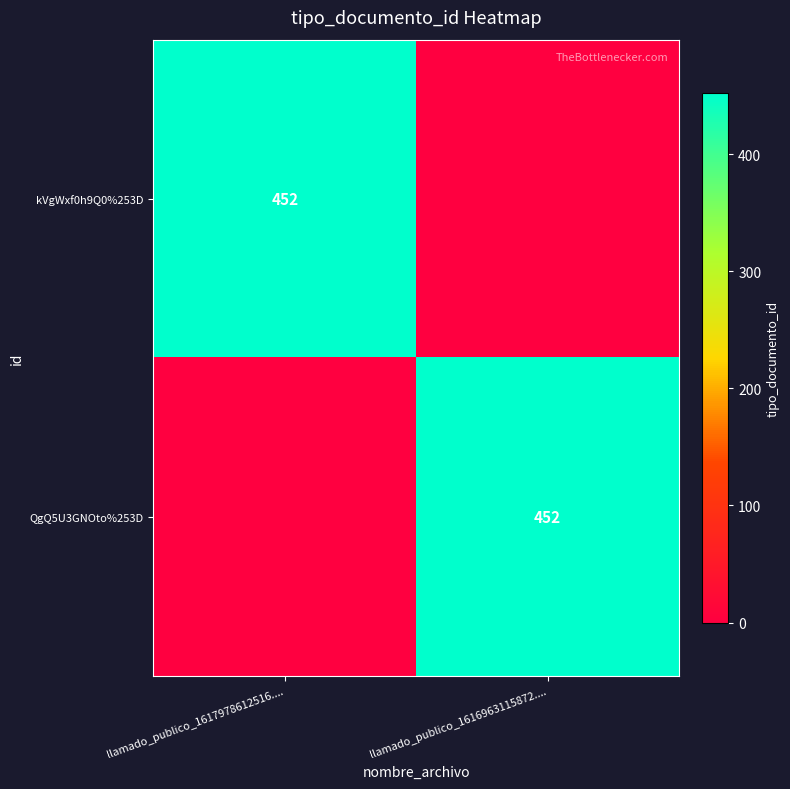

Which category has the highest value across all series?

llamado_publico_1617978612516....